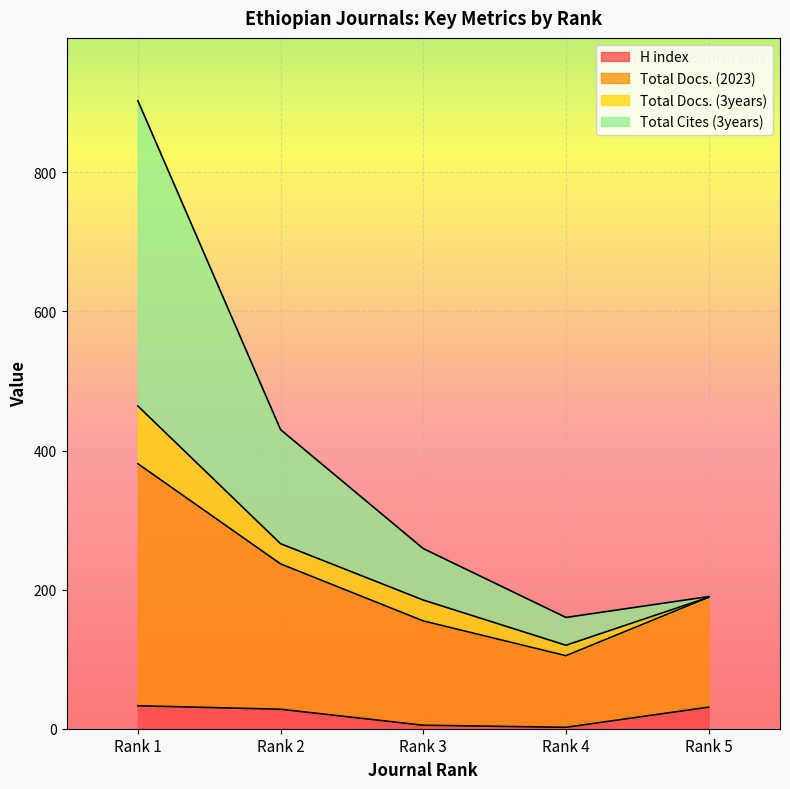

True or false: Total Docs. (2023) has more than 1 points higher than both neighbors.

False